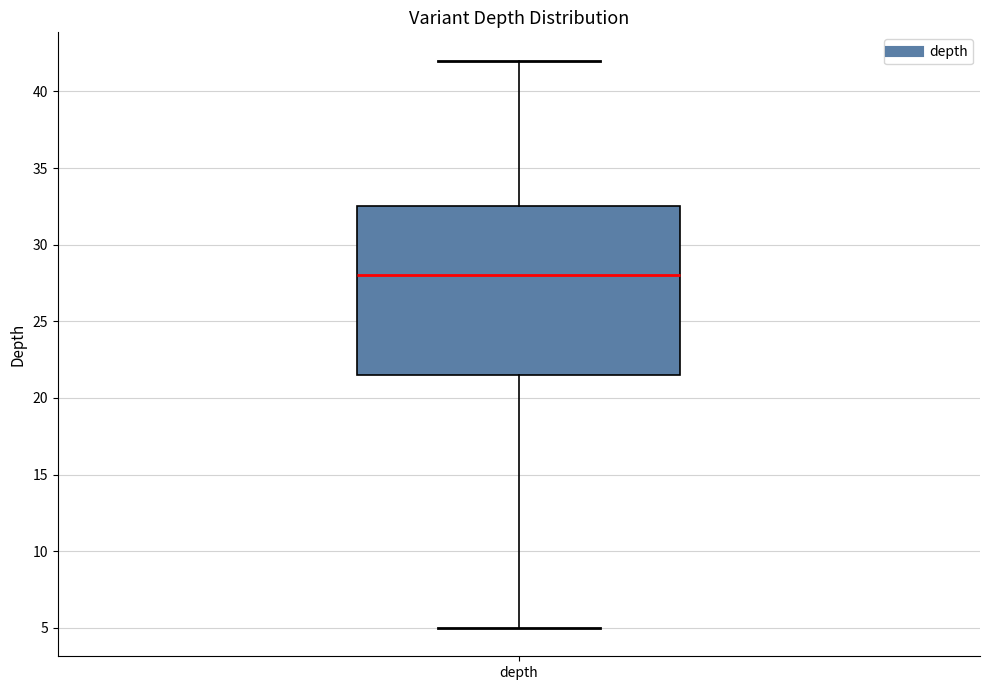

Read this box plot against the y-axis: the position of the median line, the range covered by the box, and the ends of both whiskers. The values are not printed on the chart, so give them approximately, as read against the axis.

median 28.0, box 21.5 to 32.5, whiskers 5.0 to 42.0